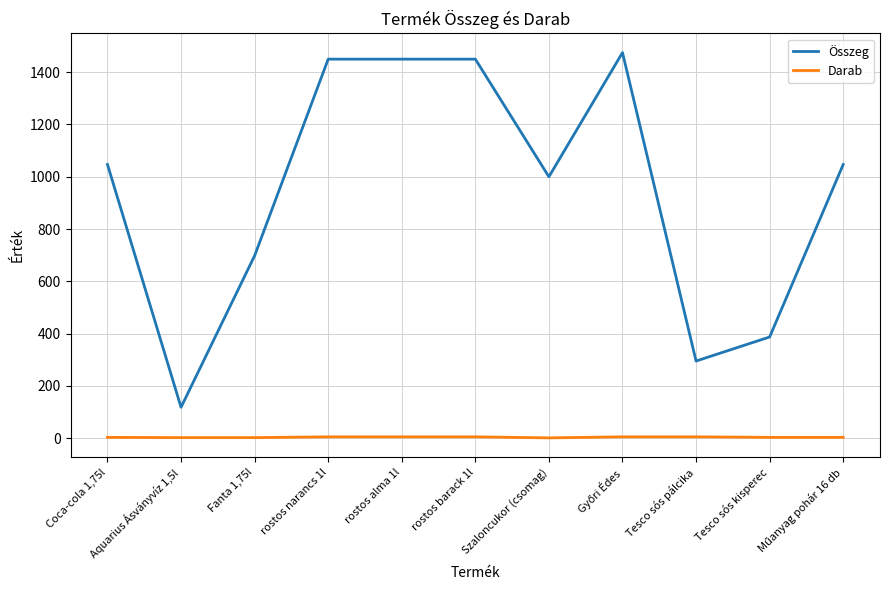

True or false: Darab and Összeg intersect in this chart.

False